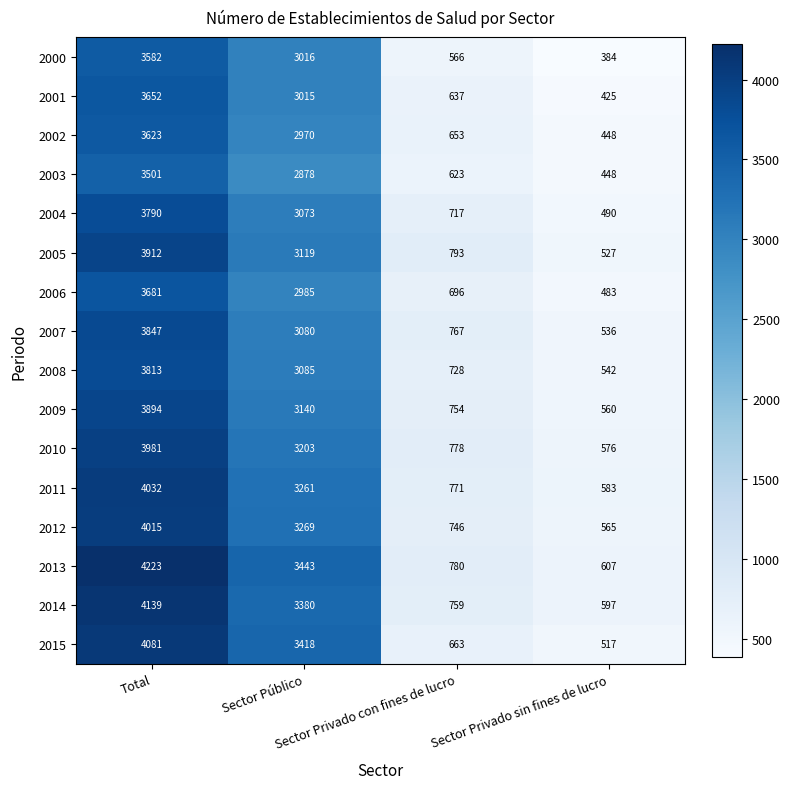

What is the difference between the maximum and minimum values in the 2004 series?

3300